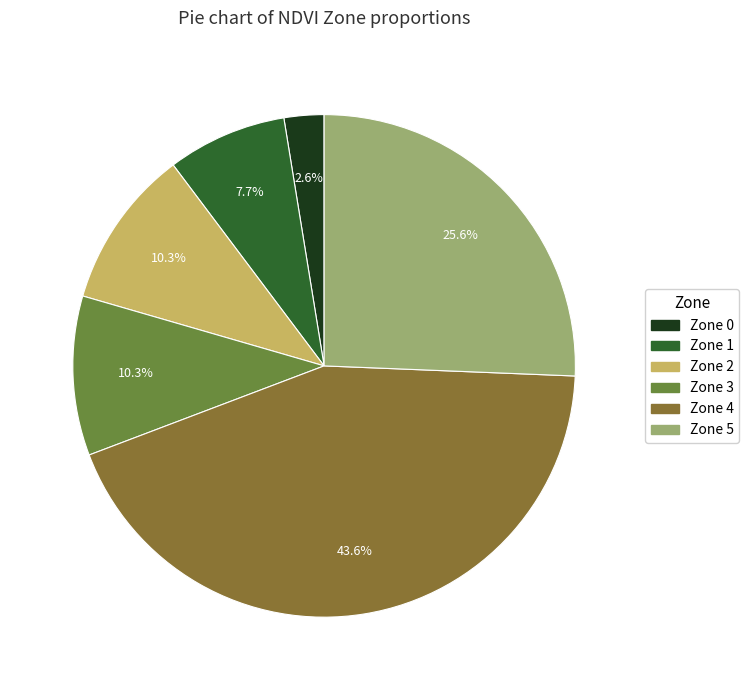

How many segments does this pie chart have?

6